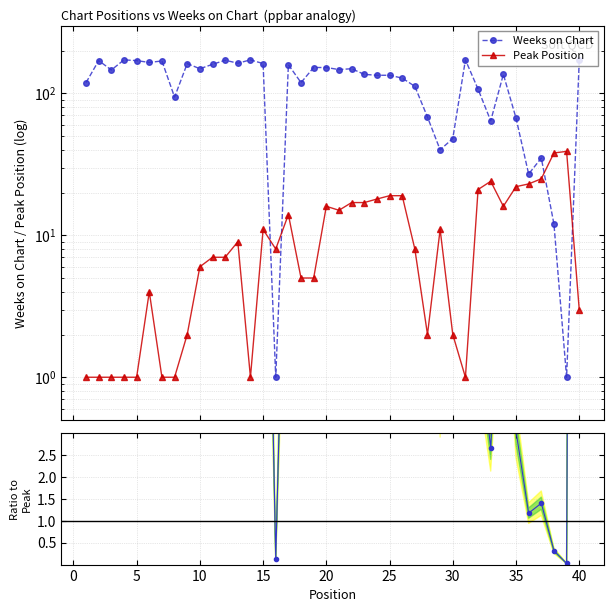

At how many categories does at least one series exceed 138?

20